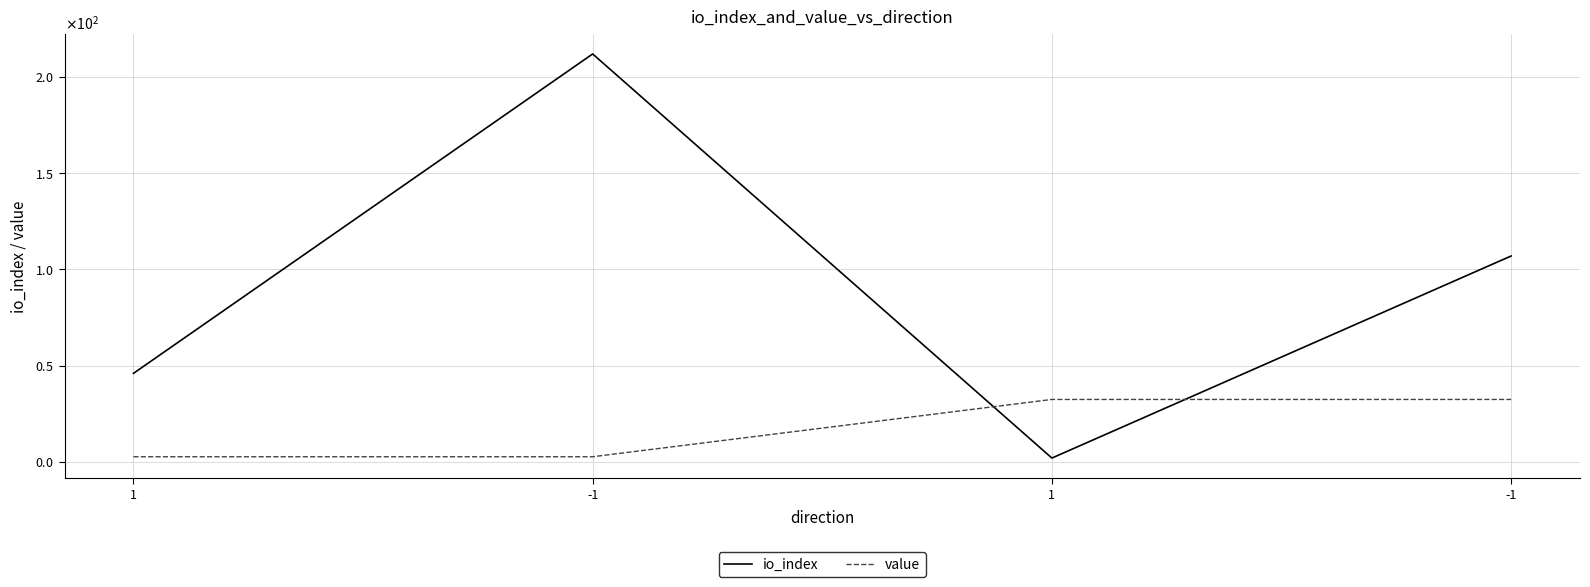

Which series changed the most between 1 and -1?

io_index